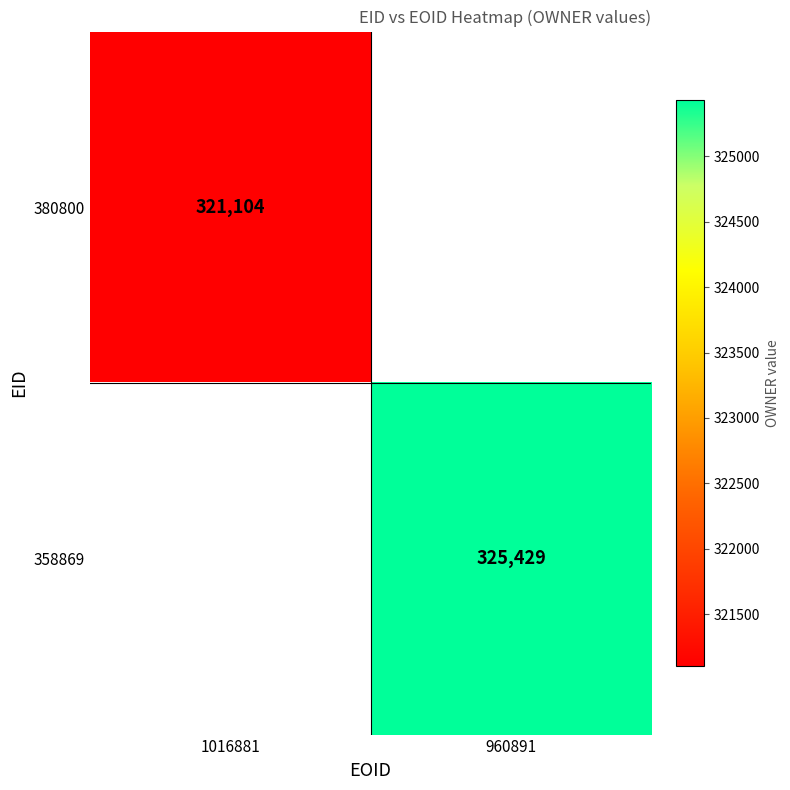

The value of 358869 at 960891 is 573656. True or false?

False